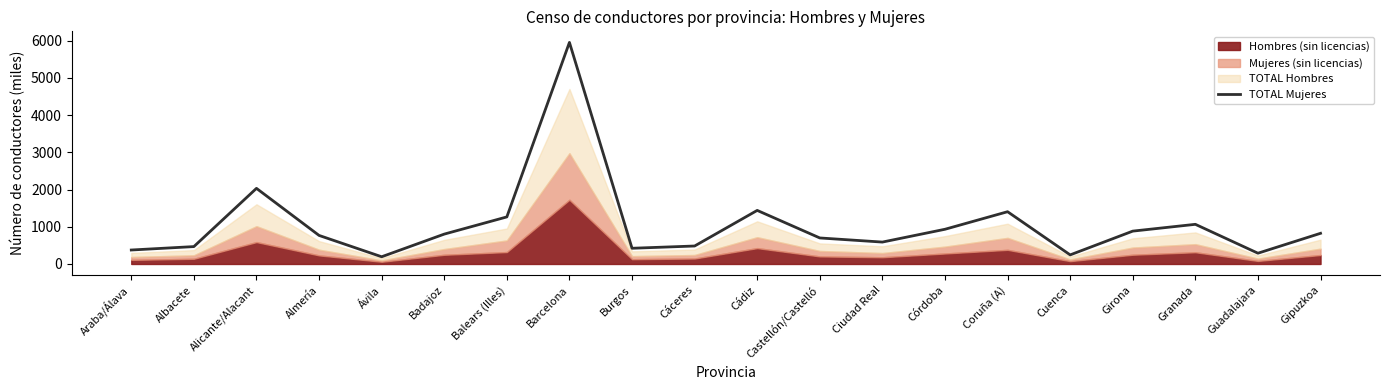

True or false: the data shows 1883.5 at Coruña (A).

False